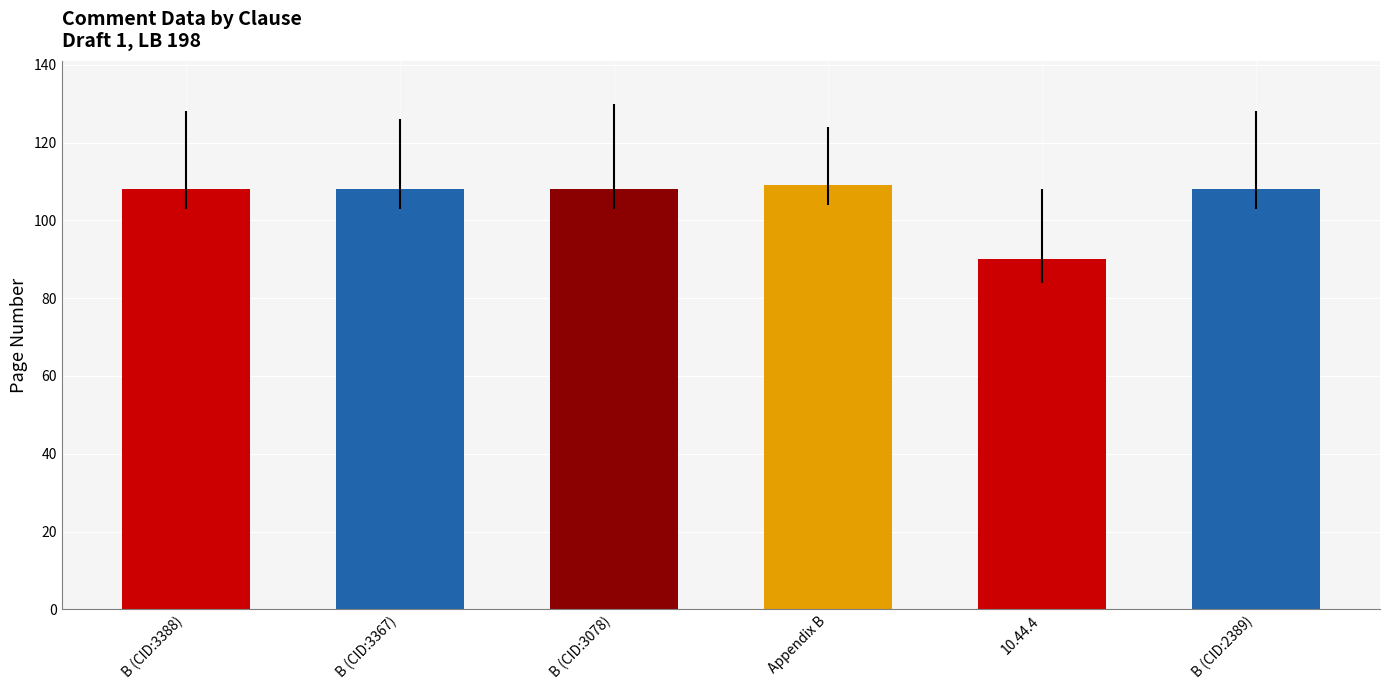

What is the smallest value displayed?

90